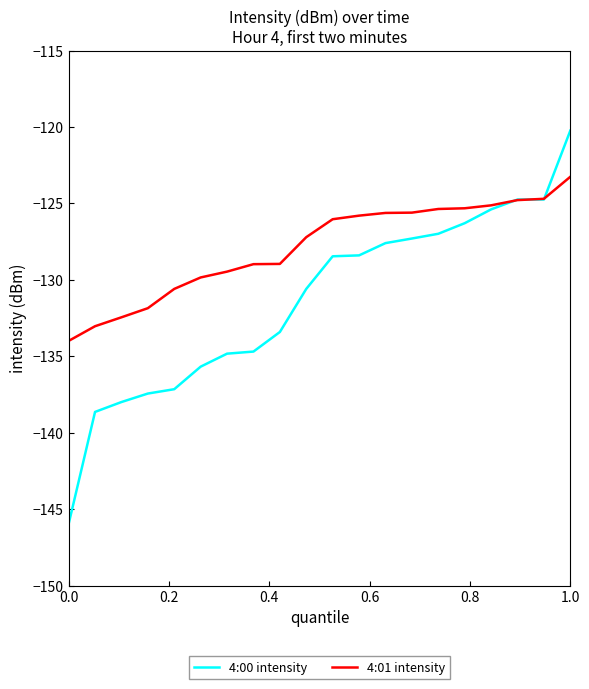

Which series has the widest spread of values?

4:00 intensity